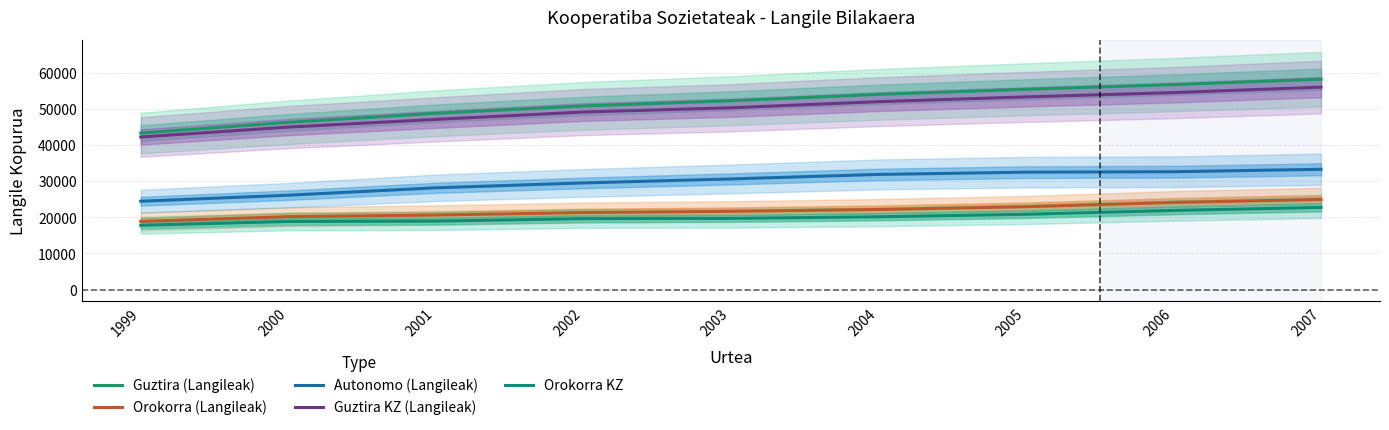

True or false: Orokorra KZ has more than 2 interior local peaks.

False